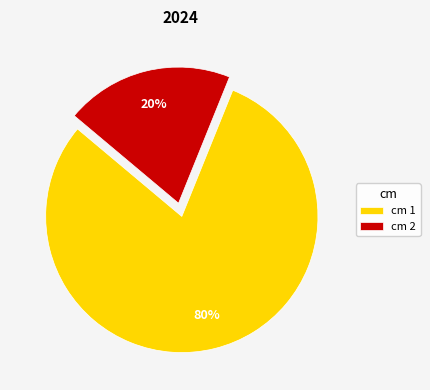

Between cm 1 and cm 2, which is larger?

cm 1